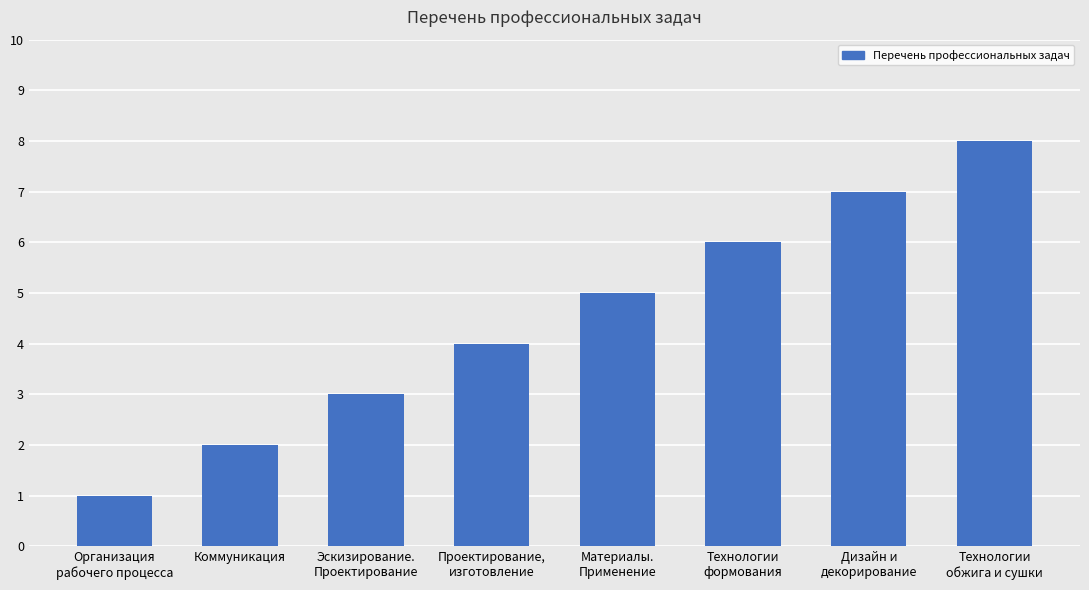

How many values are between 3 and 7?

5